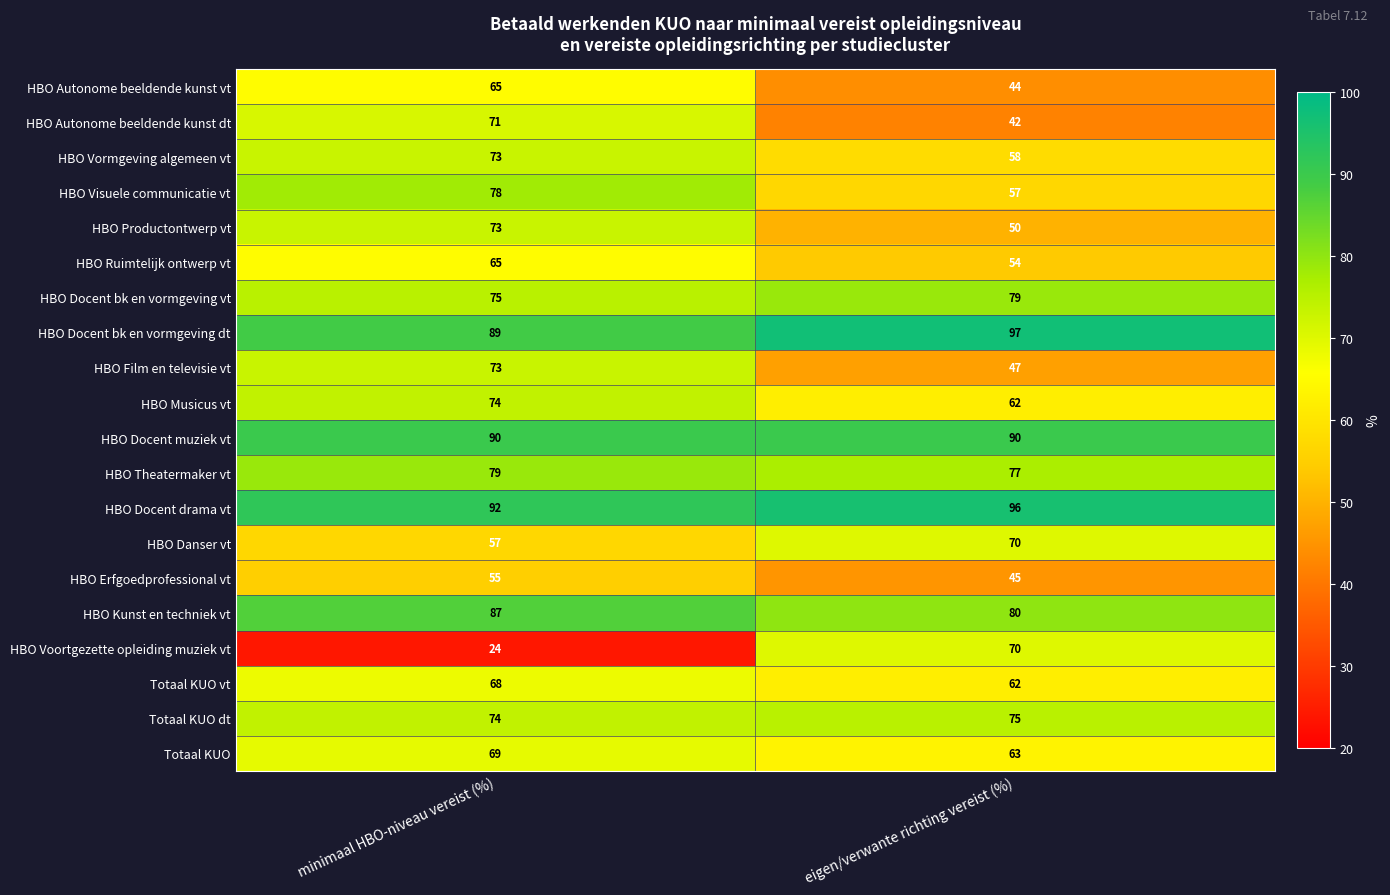

What is the smallest value displayed?

24